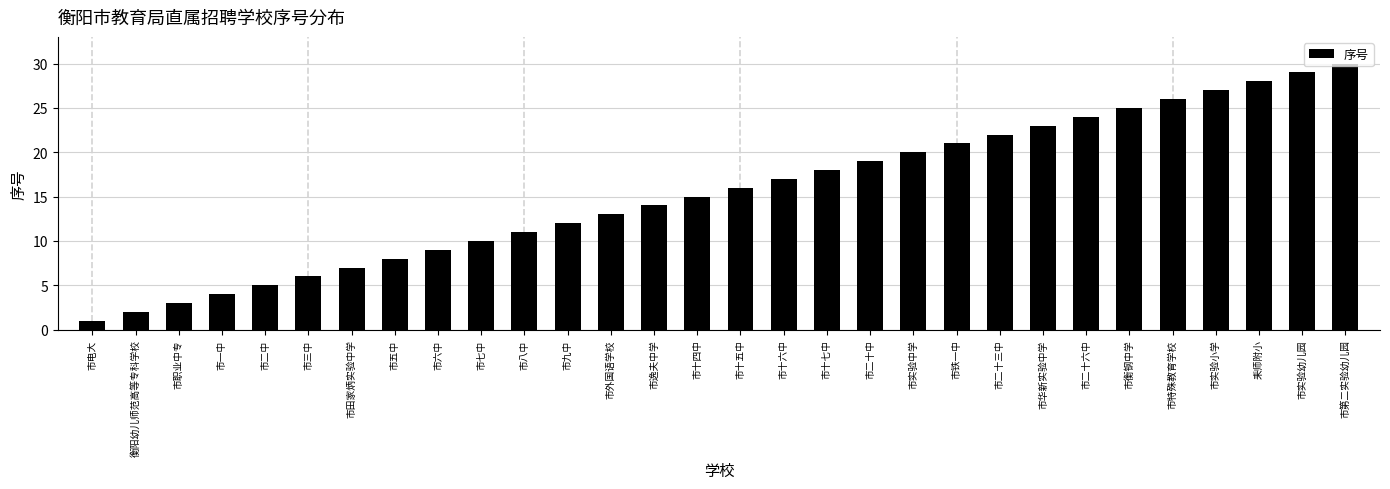

What is the difference between the values at 市外国语学校 and 市十五中?

3